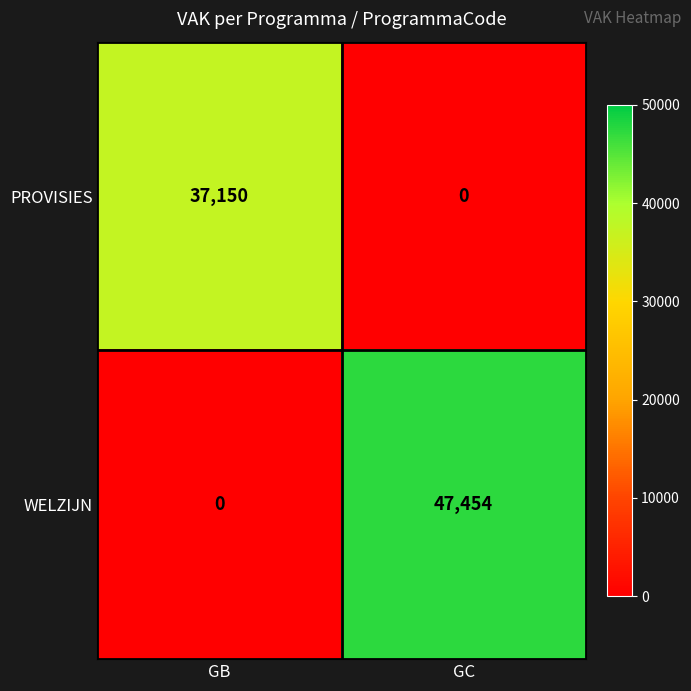

What is the greatest value displayed?

47454